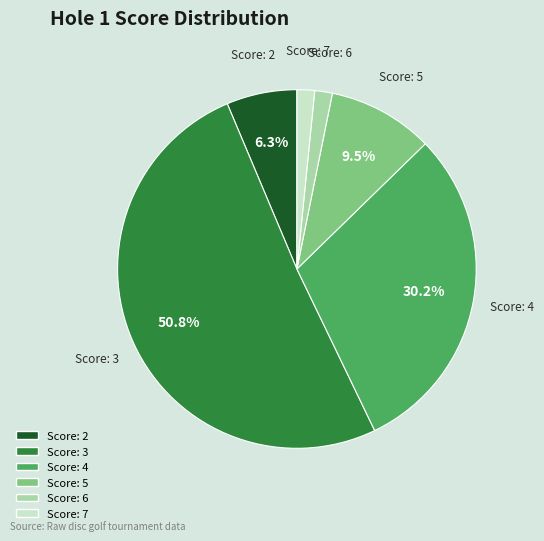

What percentage is NOT represented by Score: 2?

93.7%